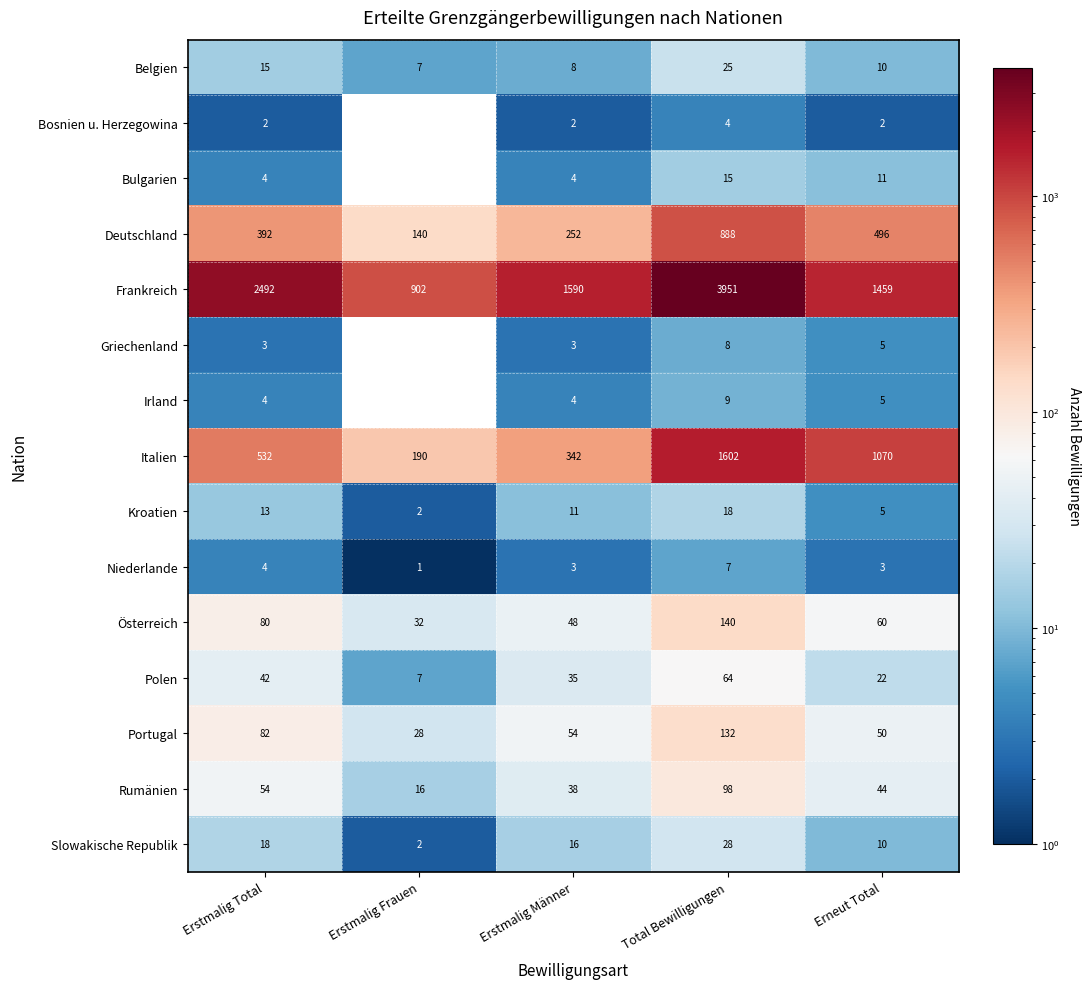

Rank the series by their maximum value, from lowest to highest.

Bosnien u. Herzegowina, Niederlande, Griechenland, Irland, Bulgarien, Kroatien, Belgien, Slowakische Republik, Polen, Rumänien, Portugal, Österreich, Deutschland, Italien, Frankreich